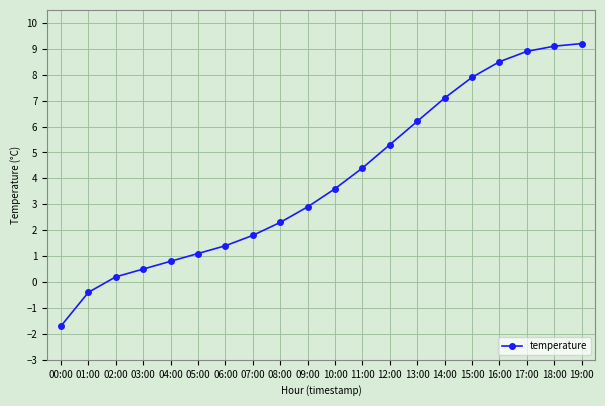

What is the change in value from 05:00 to 18:00?

+8.0